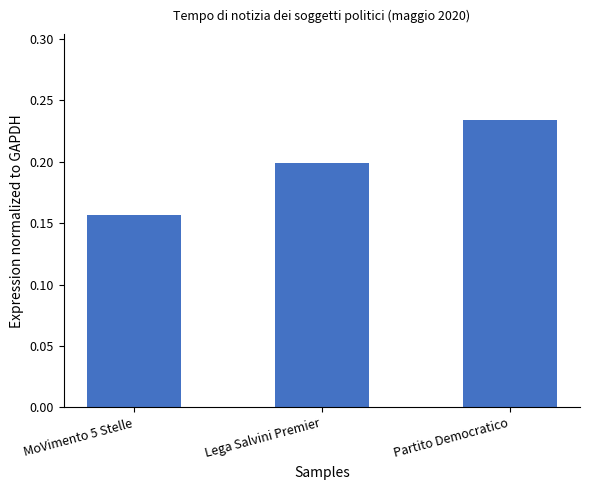

Does the chart contain any negative values?

No